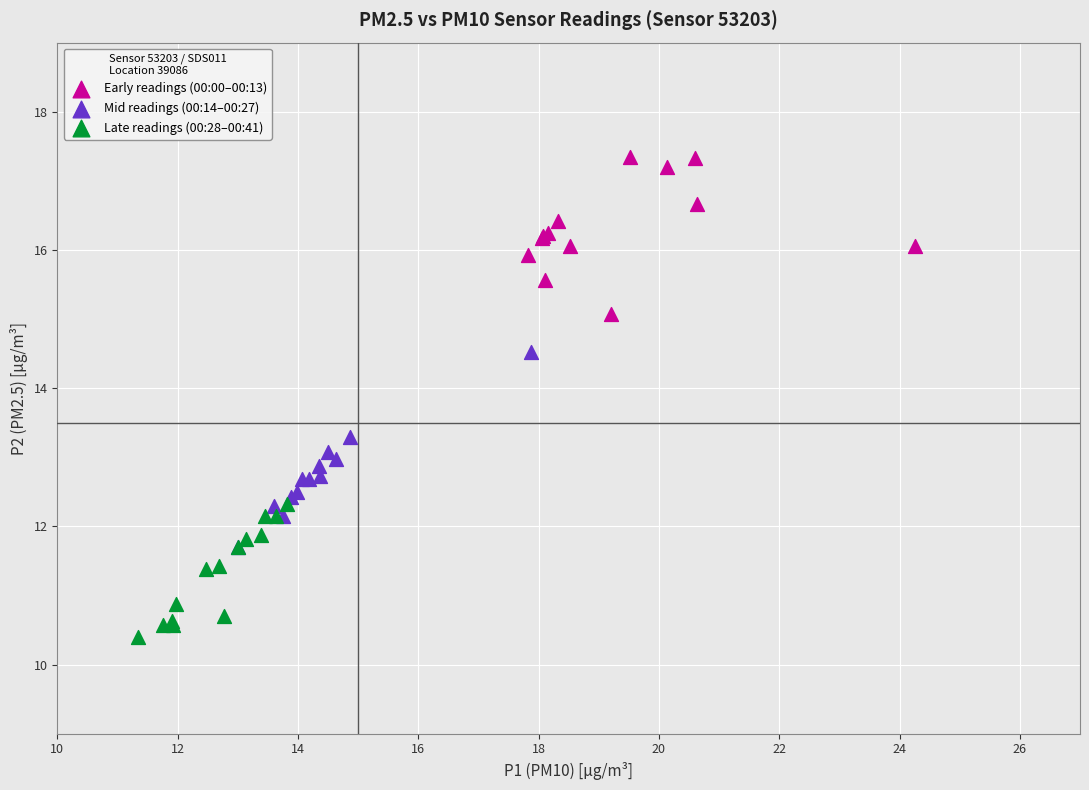

Which series contains the highest Y value?

Early readings (00:00–00:13)